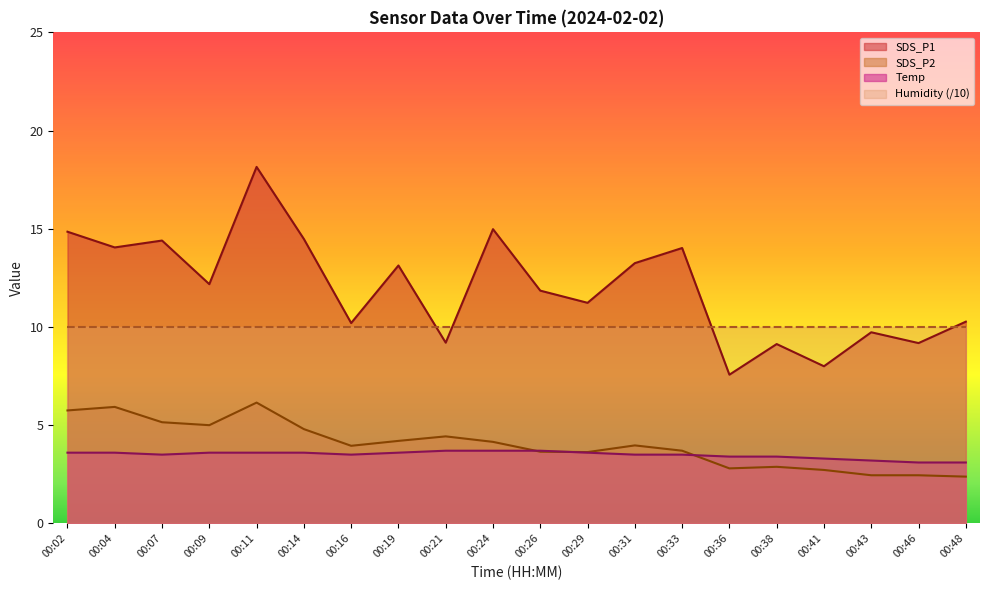

At 00:29, list the series in order from smallest to largest.

Temp, SDS_P2, SDS_P1